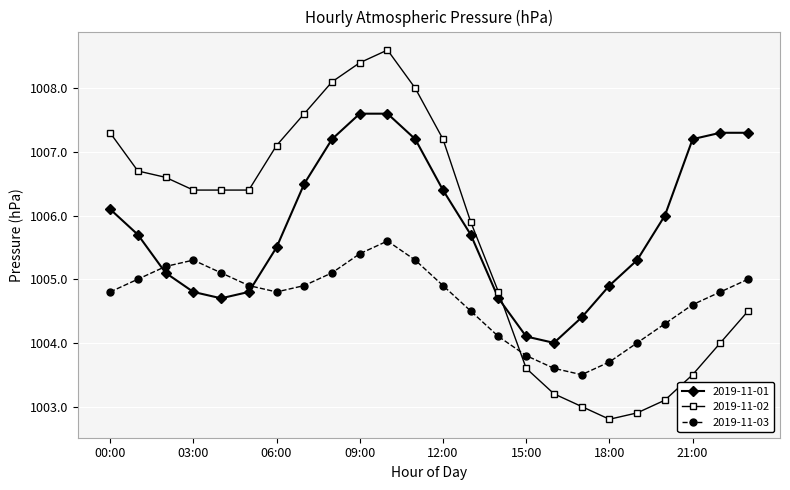

What is the smallest value displayed?

1002.8